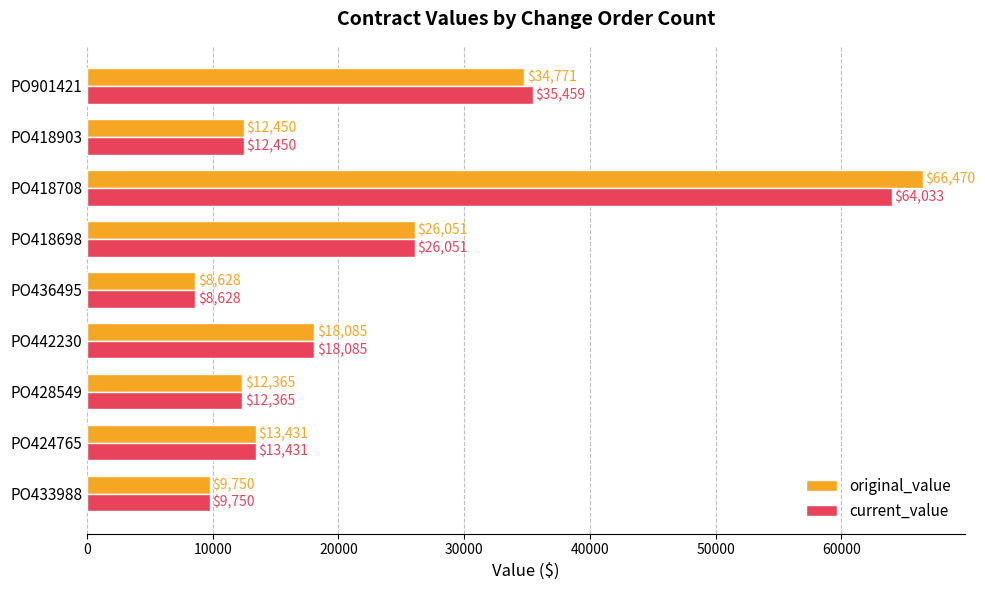

At which category does the chart reach its minimum across all series?

PO436495